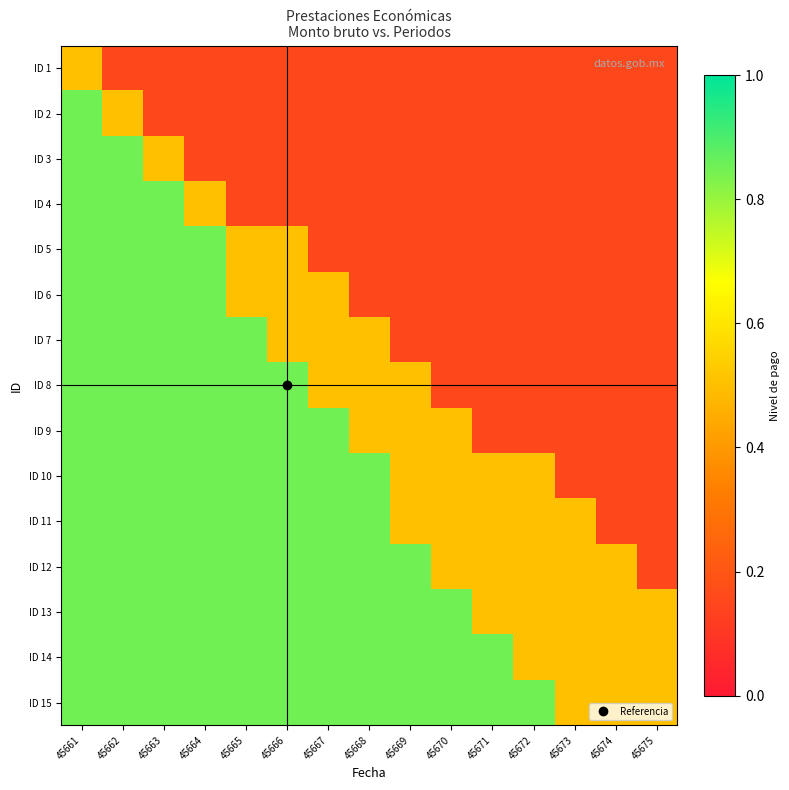

What is the maximum value shown in the chart?

0.8